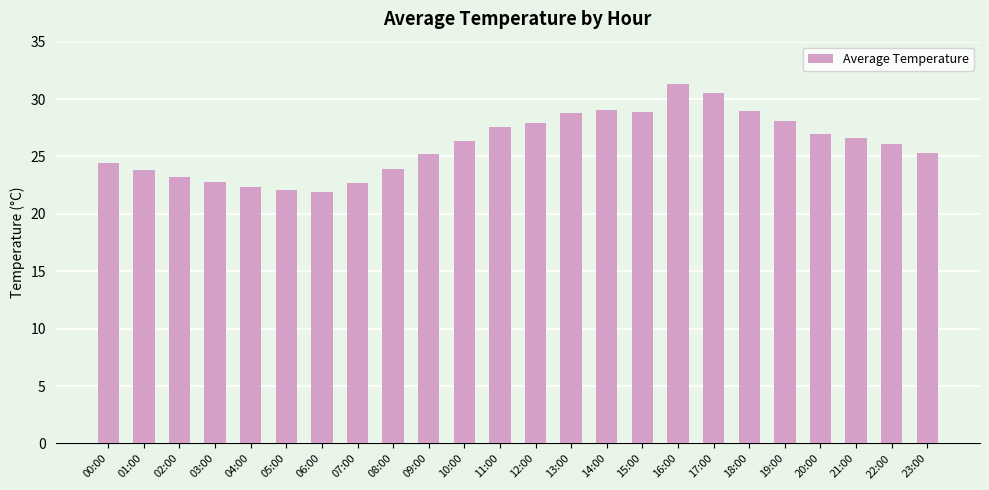

What is the difference between the maximum and minimum values?

9.4